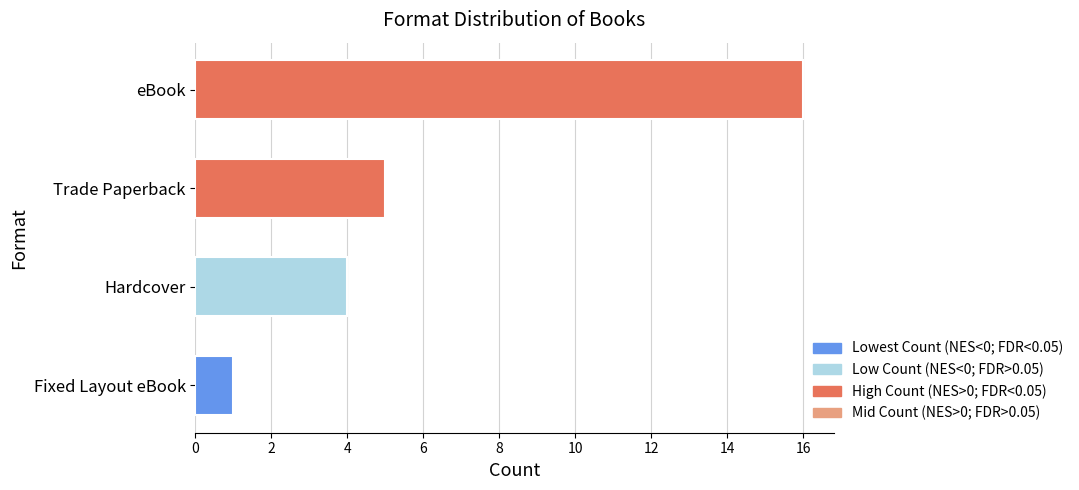

List the labels in order of value, largest first.

eBook, Trade Paperback, Hardcover, Fixed Layout eBook